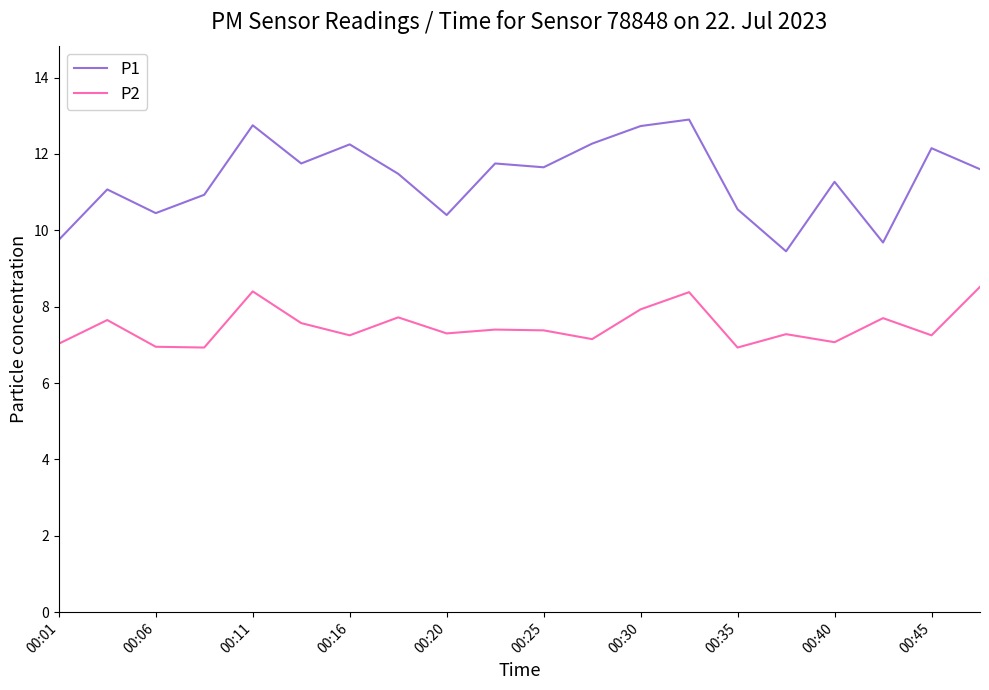

What is the difference between the maximum and minimum values in the P2 series?

1.6